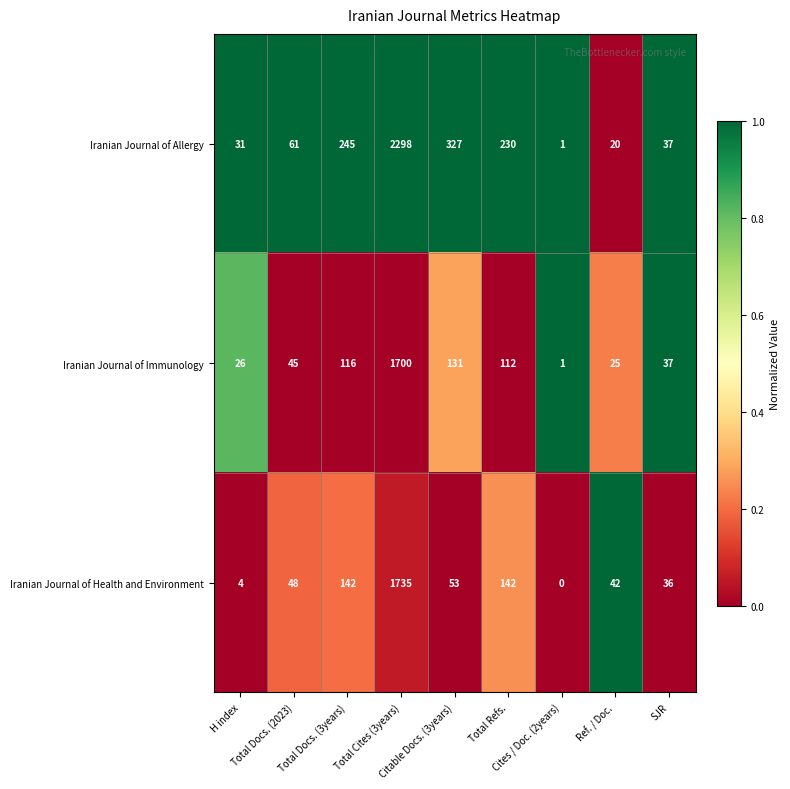

List the series in order of their peak value, highest first.

Iranian Journal of Allergy, Iranian Journal of Health and Environment, Iranian Journal of Immunology